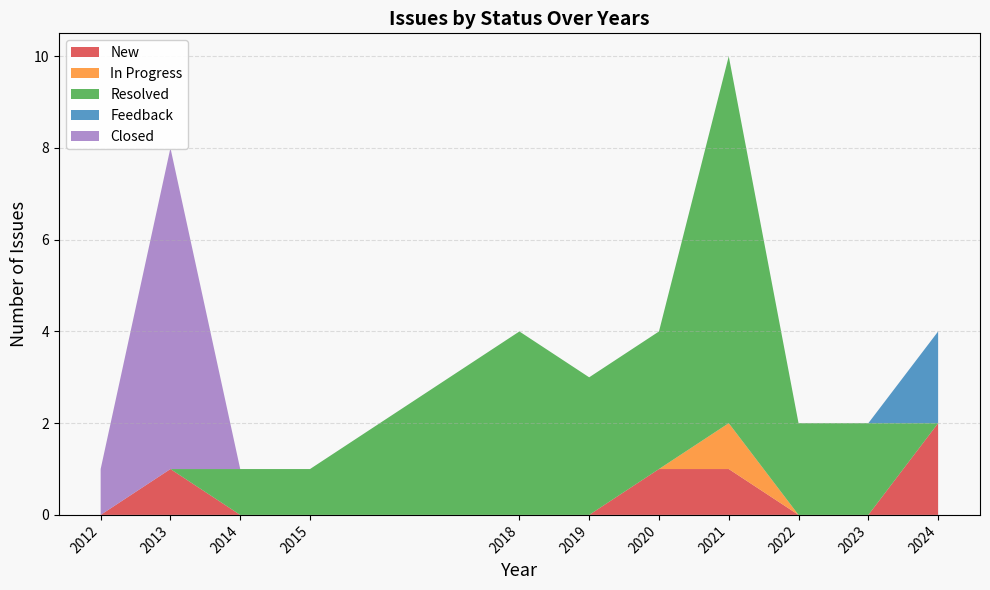

What is the total value across all series at 2021?

10